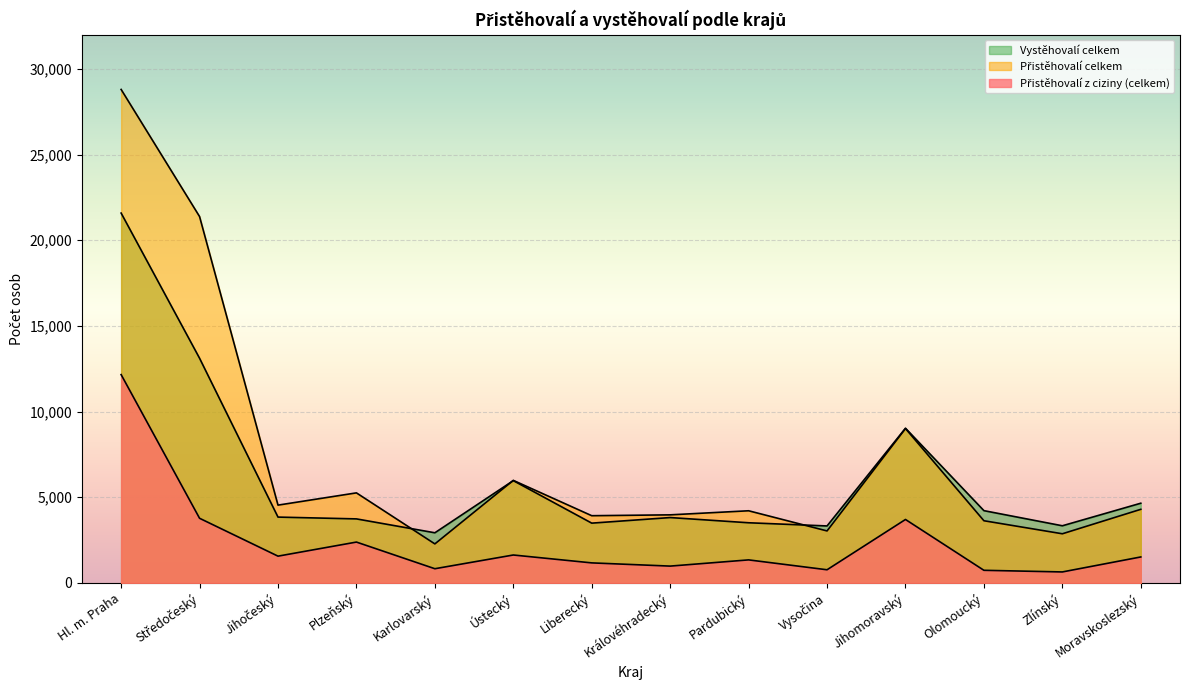

Count the number of data series in this chart.

3